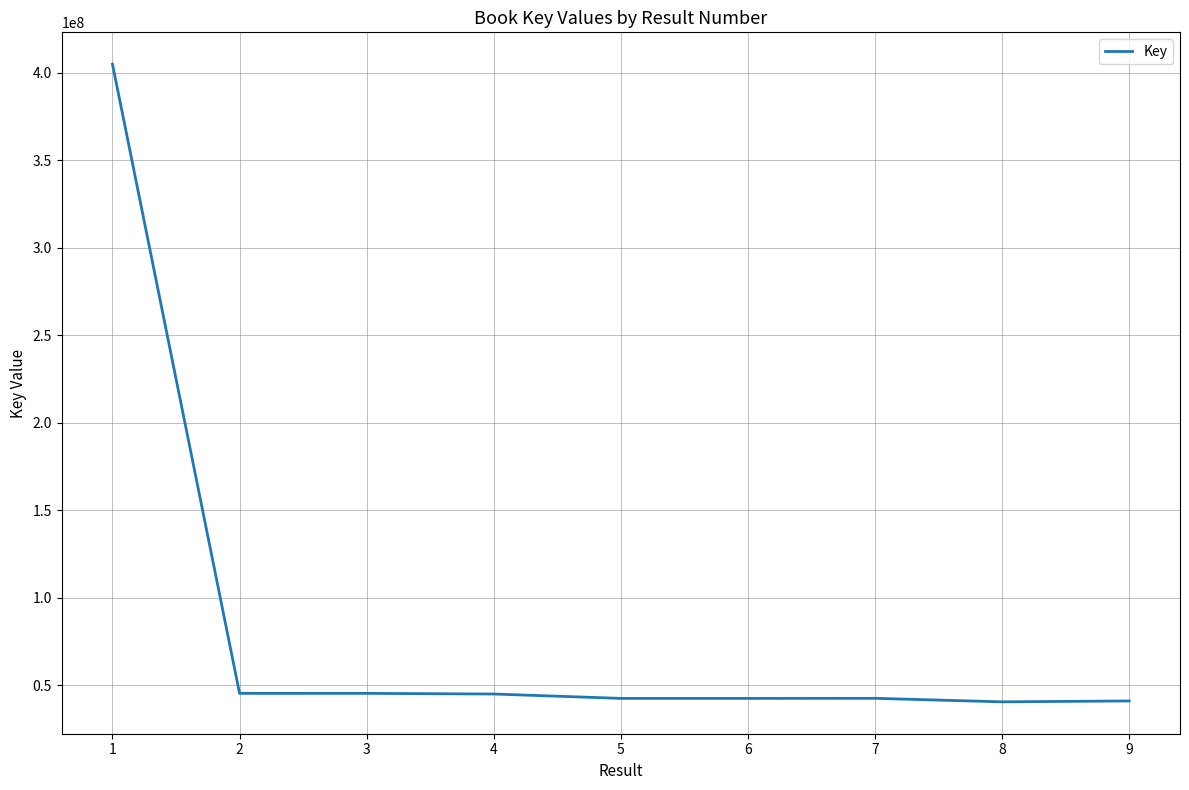

What is the smallest value displayed?

40433371